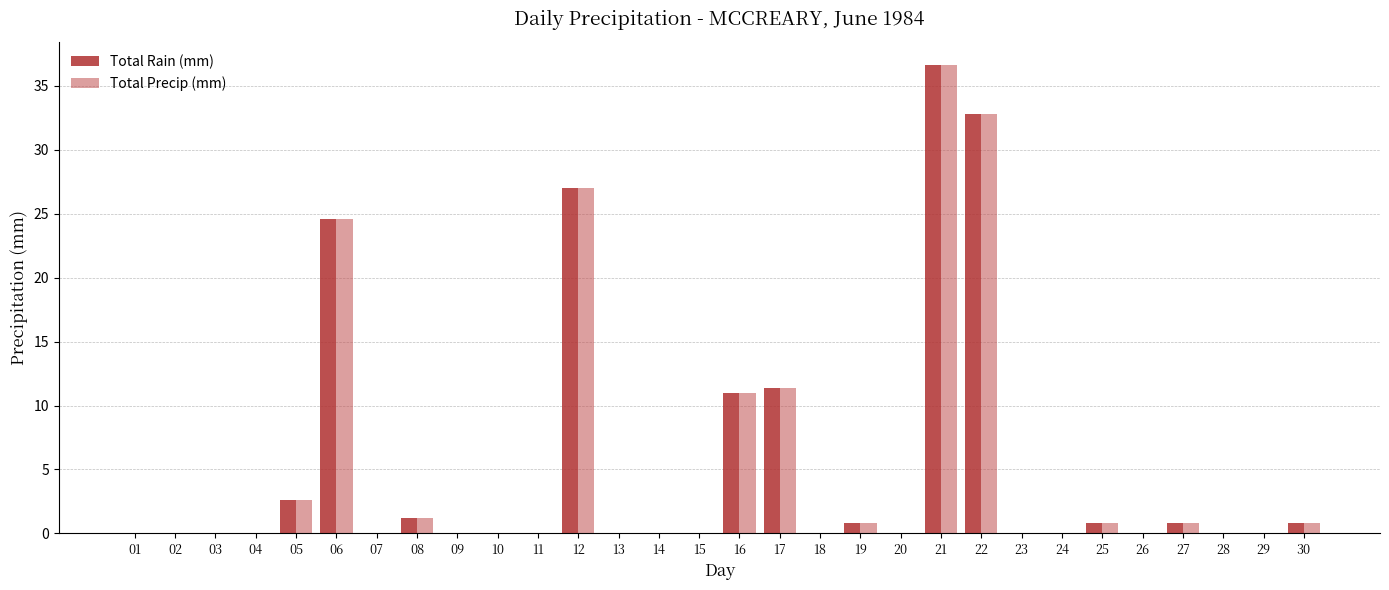

Are the bars grouped side by side (vs. stacked)?

Yes